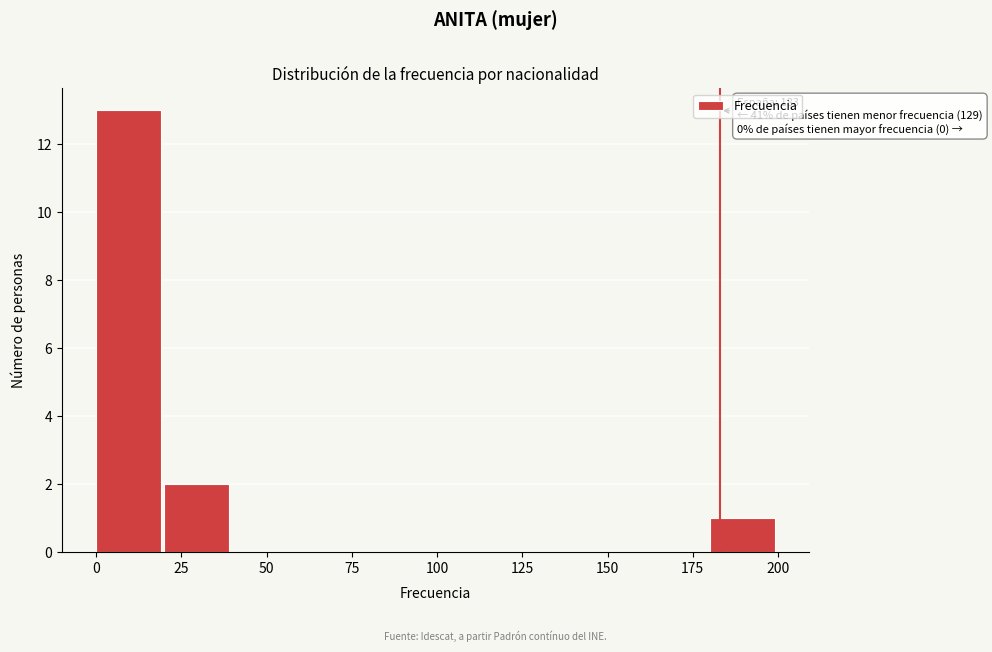

Which range on the x-axis has the tallest bar?

0 to 20